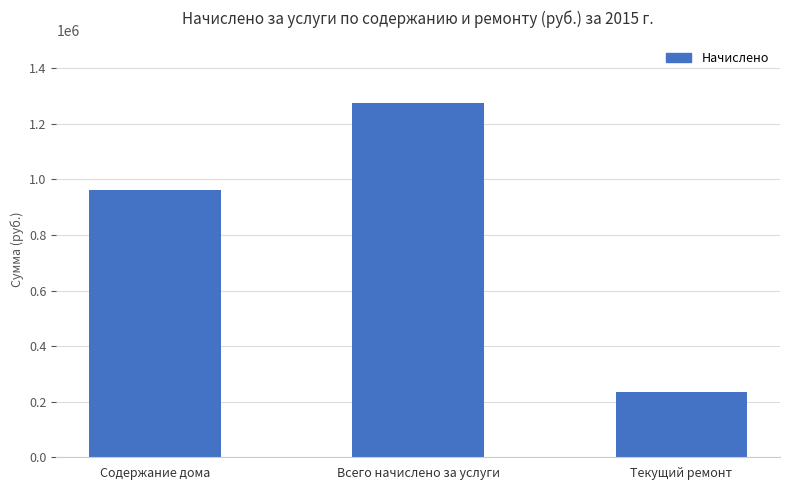

The value at Текущий ремонт is 233264.0. True or false?

True